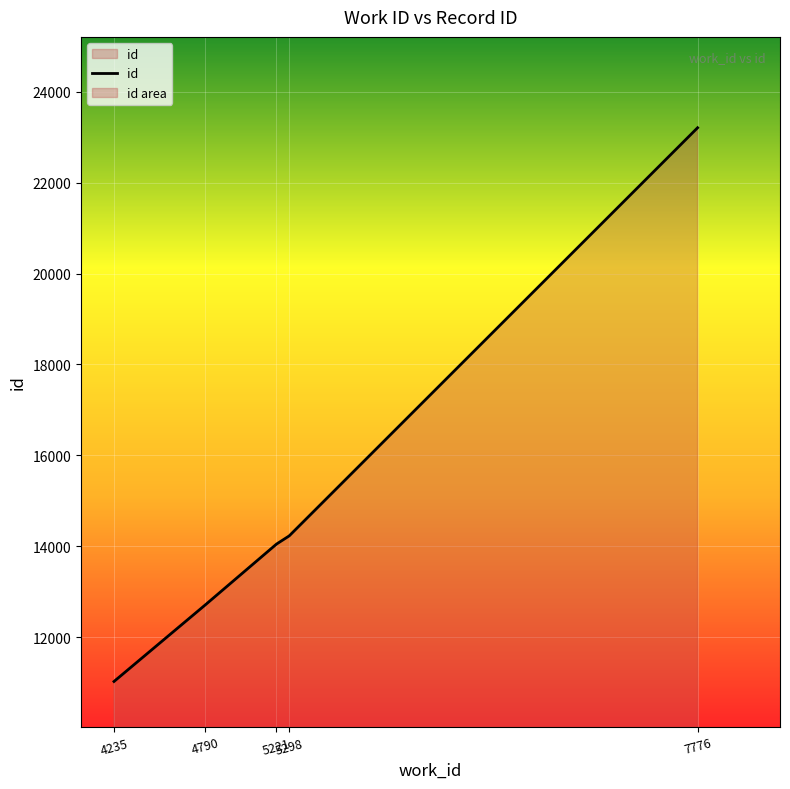

What is the value of the 3rd point from the left?

14046